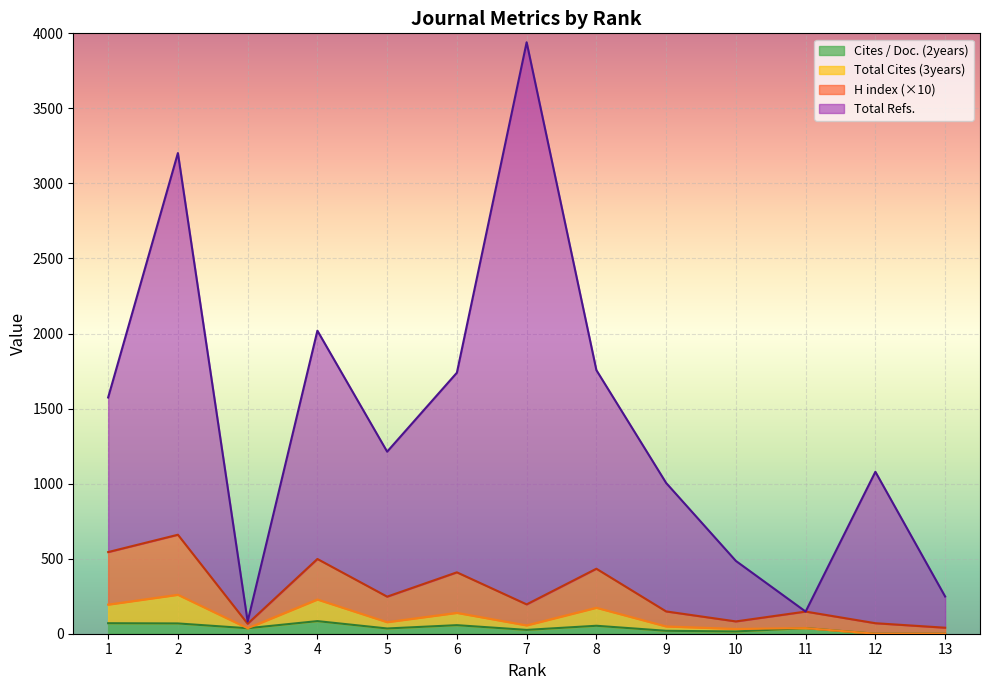

What are all the series names shown in the legend?

Cites / Doc. (2years), Total Cites (3years), H index (×10), Total Refs.